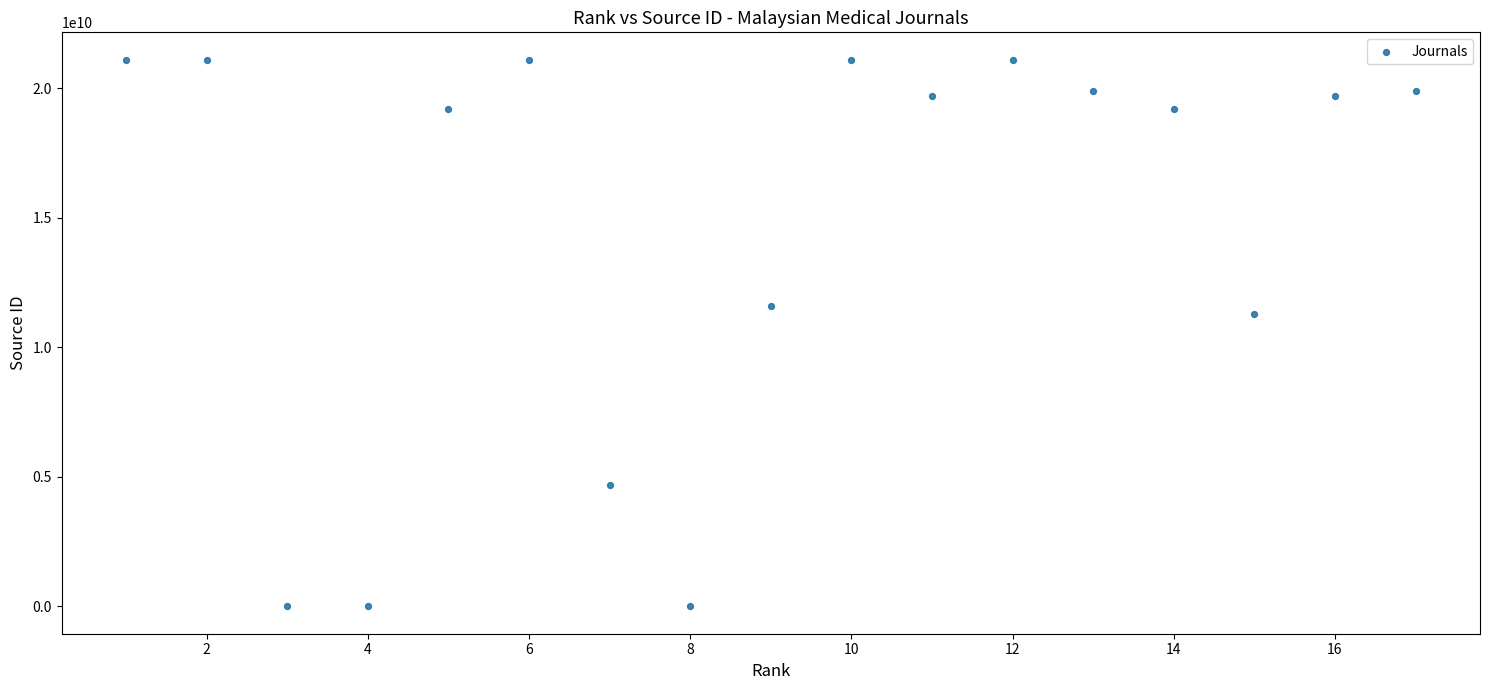

What Y value in the scatter plot is closest to 10550555820?

11300153737